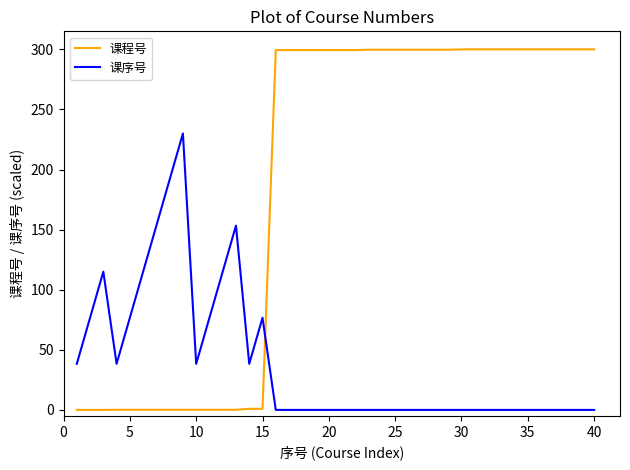

How many intersections are there between 课序号 and 课程号?

1